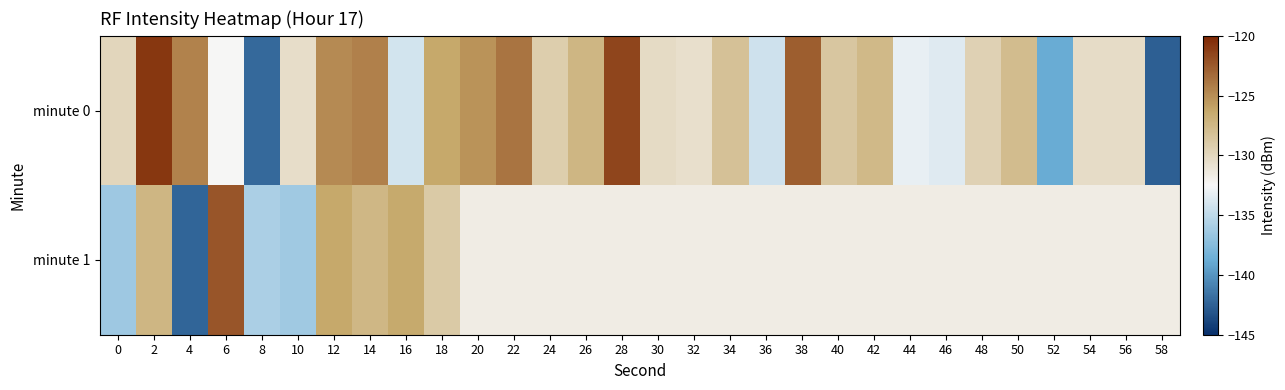

Which has a higher value, 30 or 34?

34